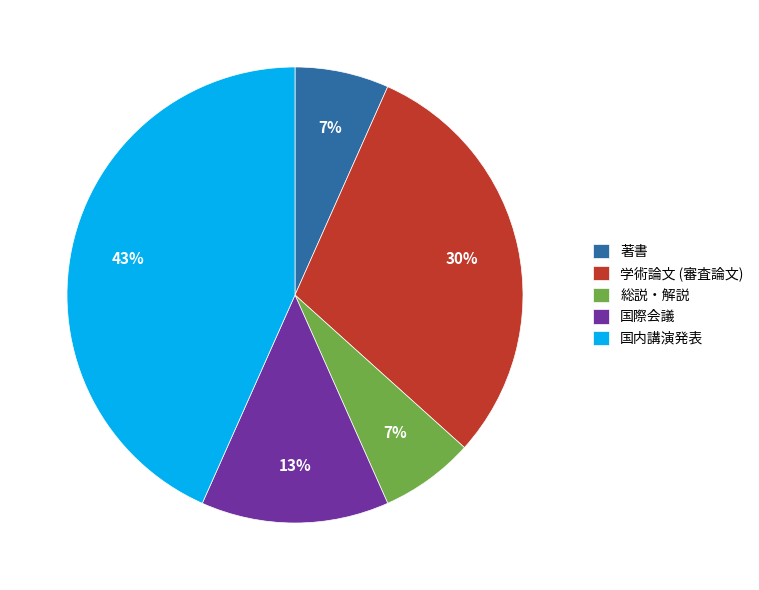

Is it true that 学術論文 (審査論文) is 30% of the pie?

True